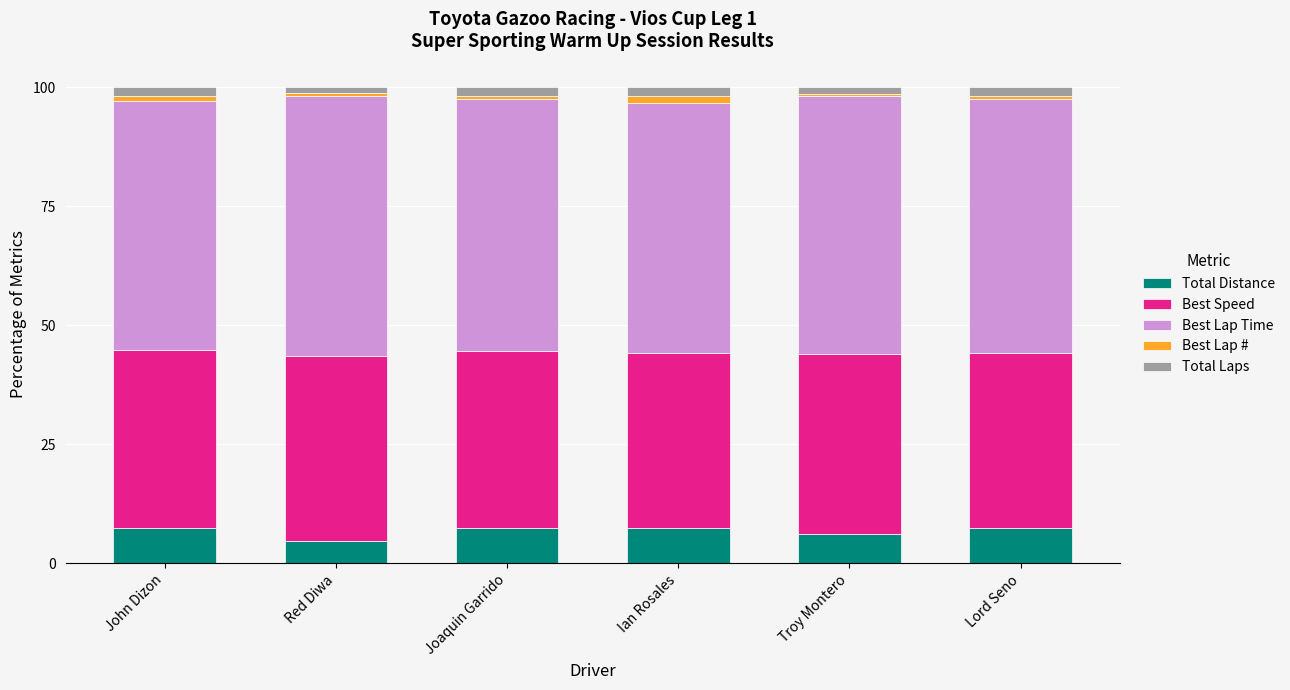

True or false: Total Distance has a value of 7.5 at Lord Seno.

True